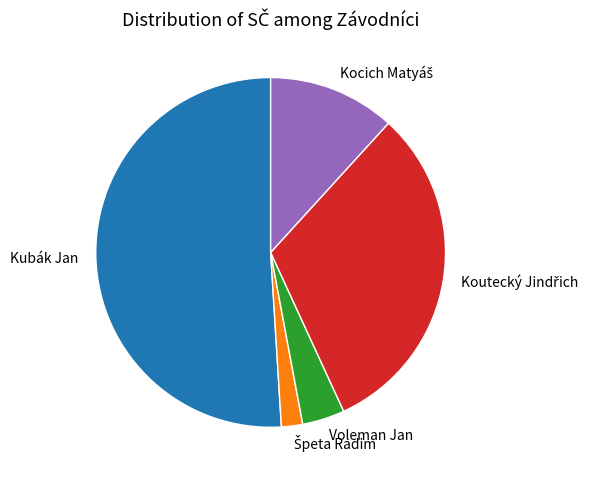

What is the majority slice?

Kubák Jan